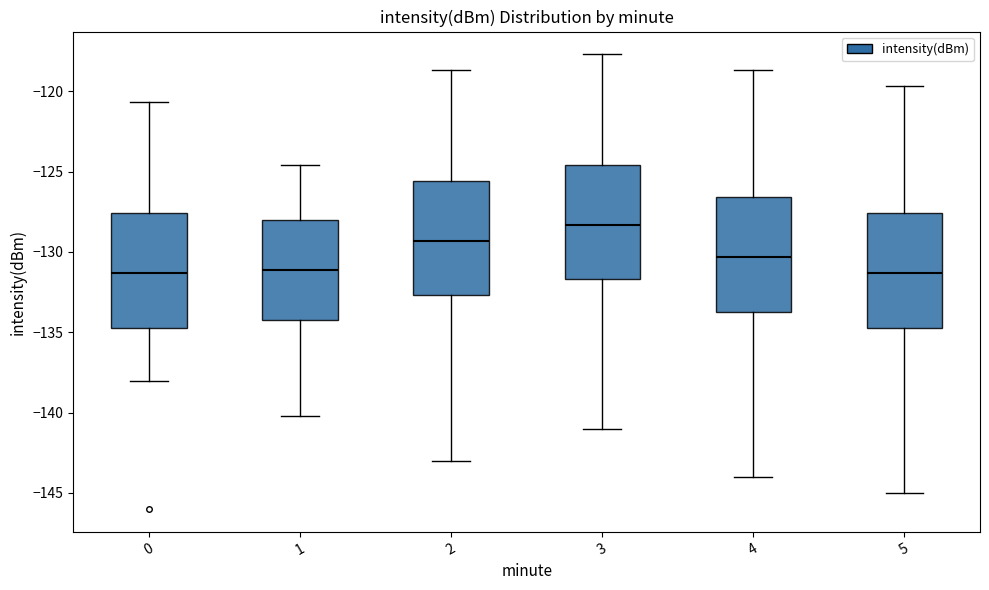

Where is the lower edge of the box at x = 5 on the y-axis? The values are not printed on the chart, so give them approximately, as read against the axis.

-134.5